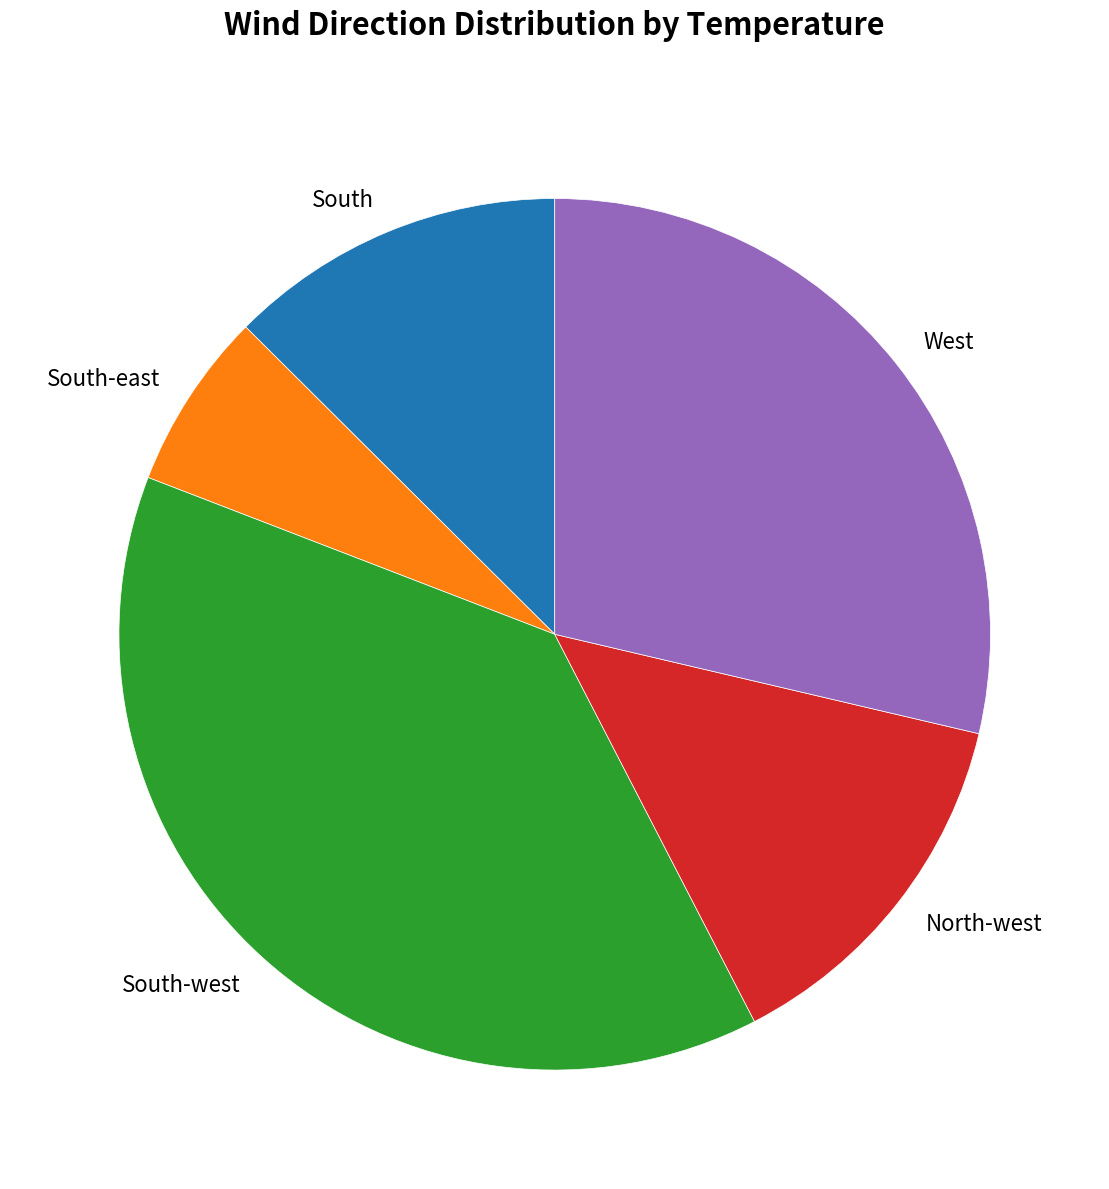

Do South-west and South together represent more than half of the pie?

Yes